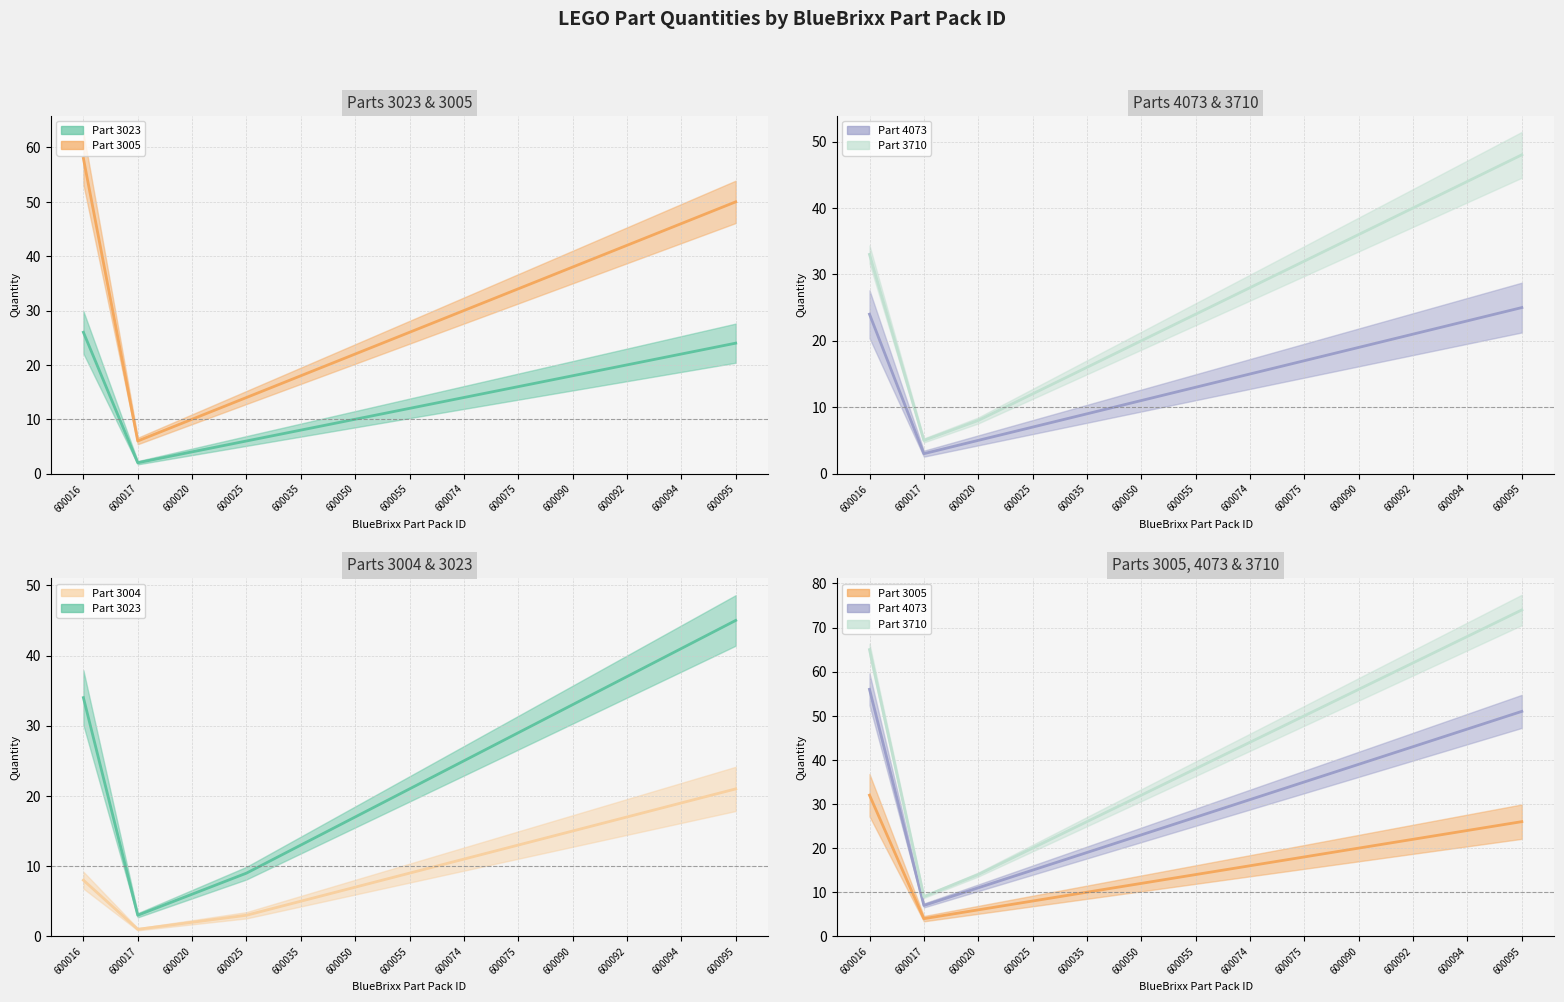

Does the chart display data point markers on the line(s)?

No